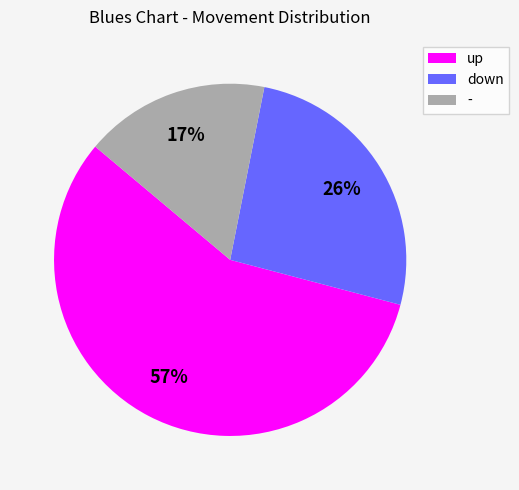

Count the number of slices in the pie.

3